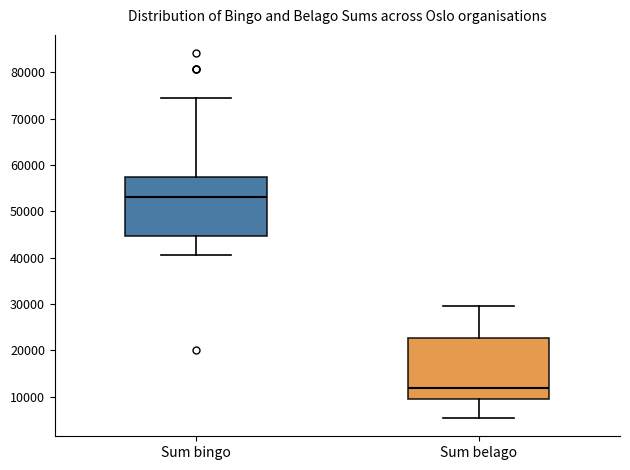

Which box's median line is the lowest?

Sum belago